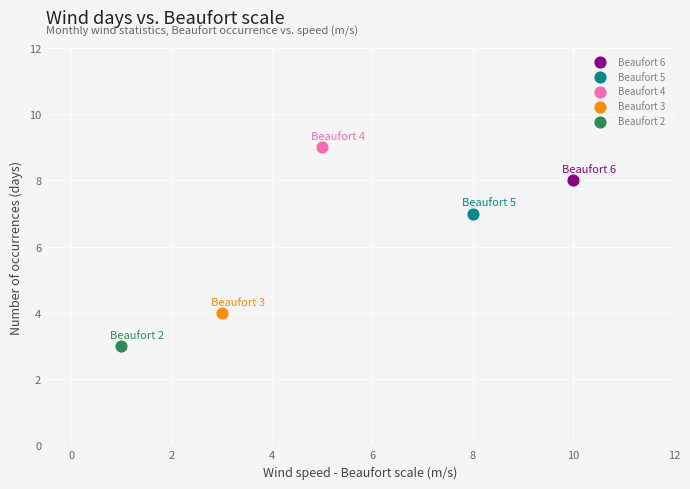

What are all the series names shown in the legend?

Beaufort 6, Beaufort 5, Beaufort 4, Beaufort 3, Beaufort 2